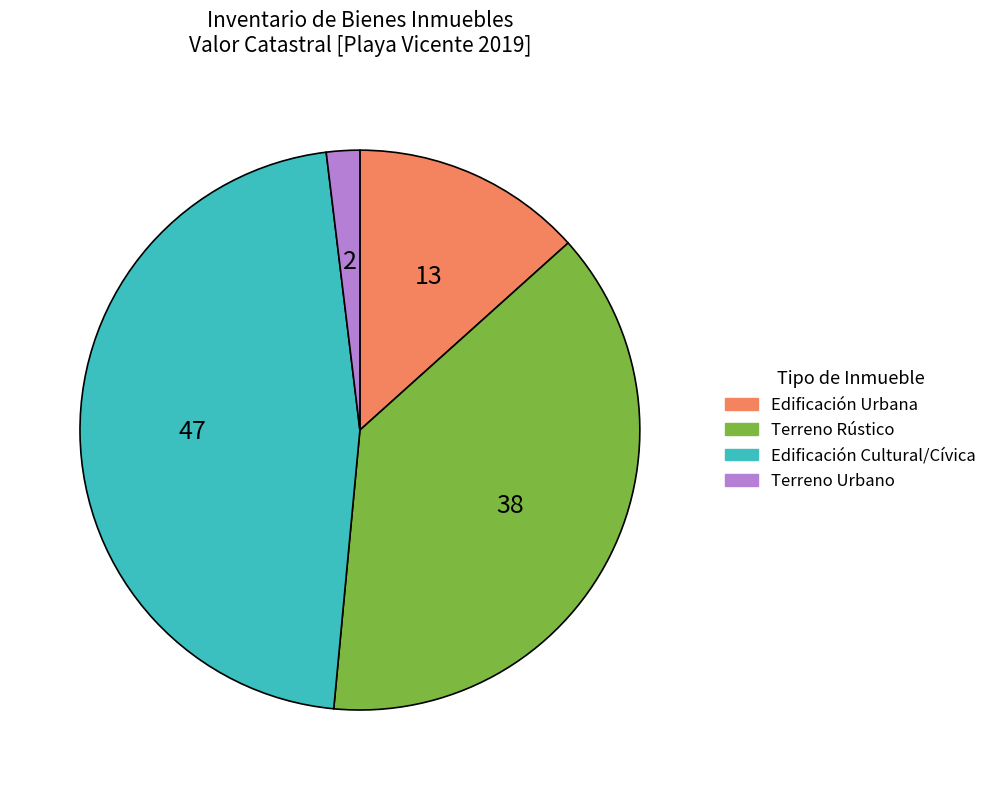

Count the number of slices in the pie.

4